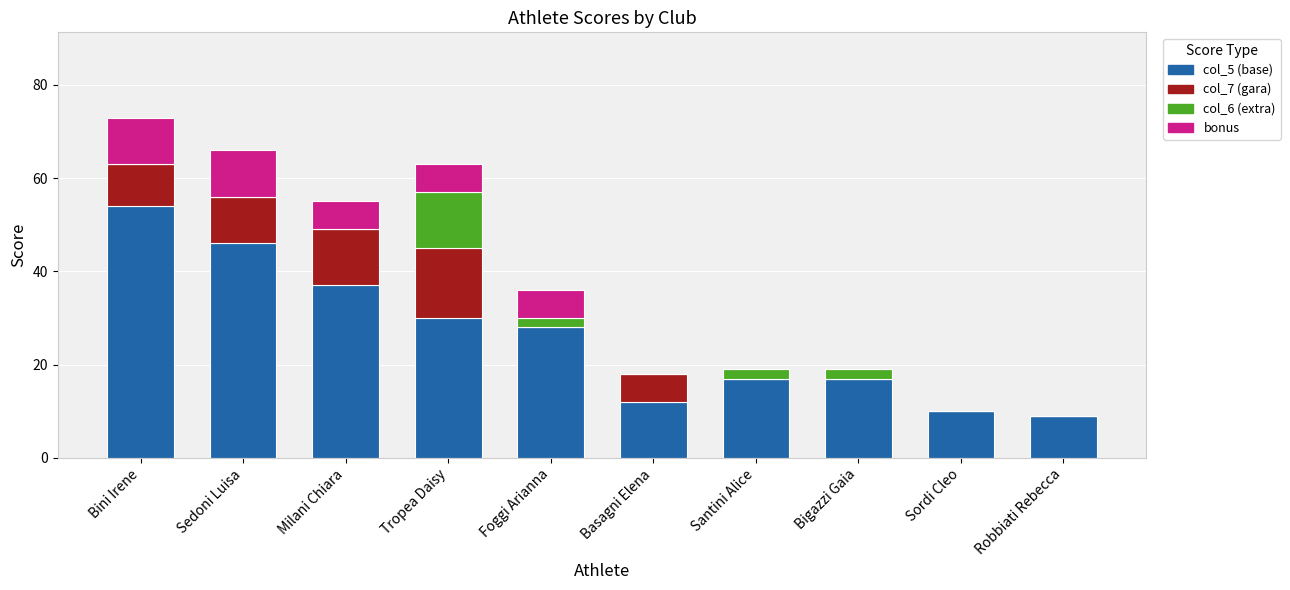

What is the highest value of the col_5 (base) series?

54